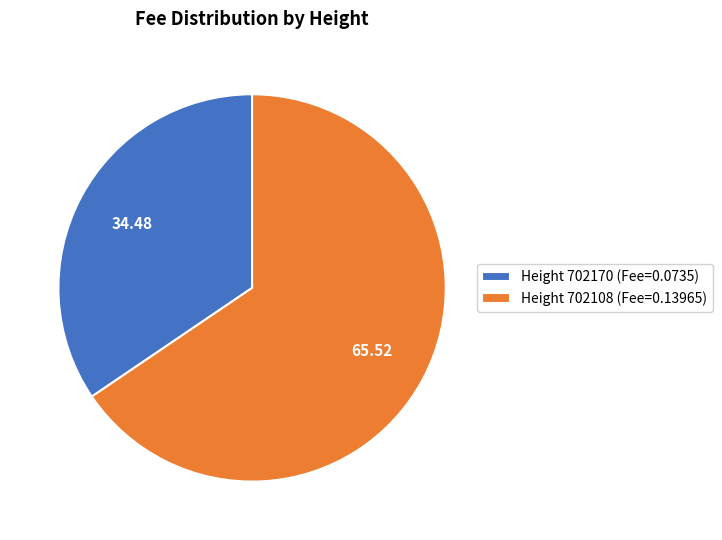

Do Height 702170 (Fee=0.0735) and Height 702108 (Fee=0.13965) together represent more than half of the pie?

Yes